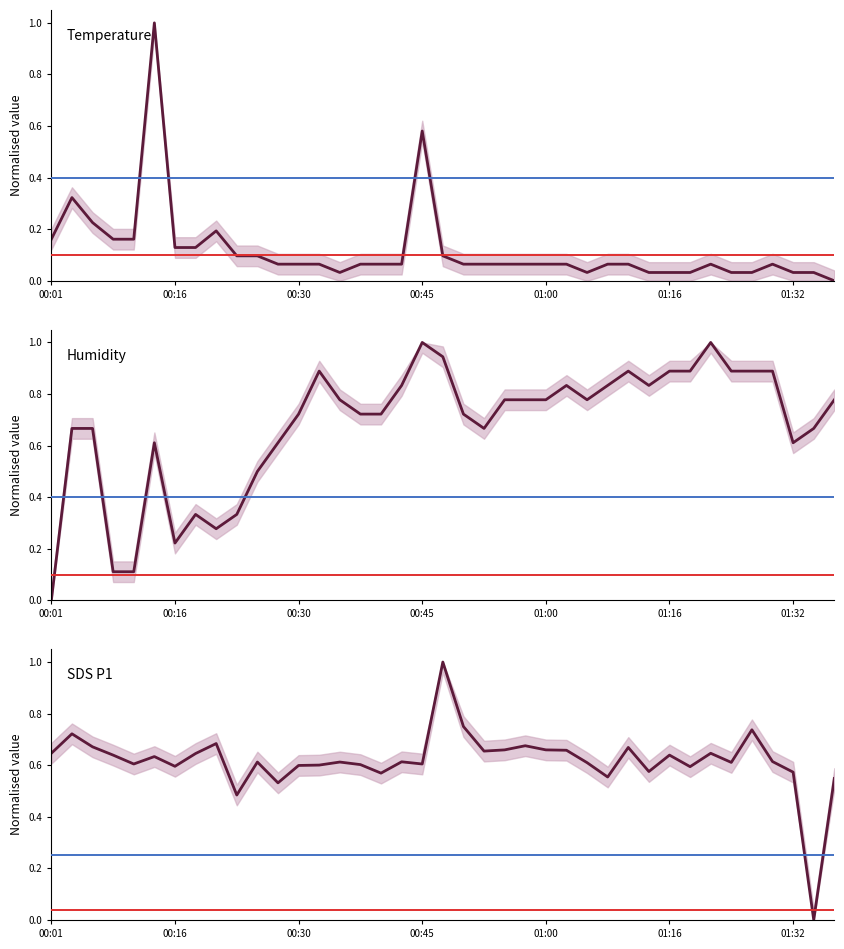

Reading right to left, extract all data points from this chart.

Temperature: 0.0	0.0	0.0	0.1	0.0	0.0	0.1	0.0	0.0	0.0	0.1	0.1	0.0	0.1	0.1	0.1	0.1	0.1	0.1	0.1	0.6	0.1	0.1	0.1	0.0	0.1	0.1	0.1	0.1	0.1	0.2	0.1	0.1	1.0	0.2	0.2	0.2	0.3	0.2
Humidity: 0.8	0.7	0.6	0.9	0.9	0.9	1.0	0.9	0.9	0.8	0.9	0.8	0.8	0.8	0.8	0.8	0.8	0.7	0.7	0.9	1.0	0.8	0.7	0.7	0.8	0.9	0.7	0.6	0.5	0.3	0.3	0.3	0.2	0.6	0.1	0.1	0.7	0.7	0.0
SDS P1: 0.5	0.0	0.6	0.6	0.7	0.6	0.6	0.6	0.6	0.6	0.7	0.6	0.6	0.7	0.7	0.7	0.7	0.7	0.8	1.0	0.6	0.6	0.6	0.6	0.6	0.6	0.6	0.5	0.6	0.5	0.7	0.6	0.6	0.6	0.6	0.6	0.7	0.7	0.6